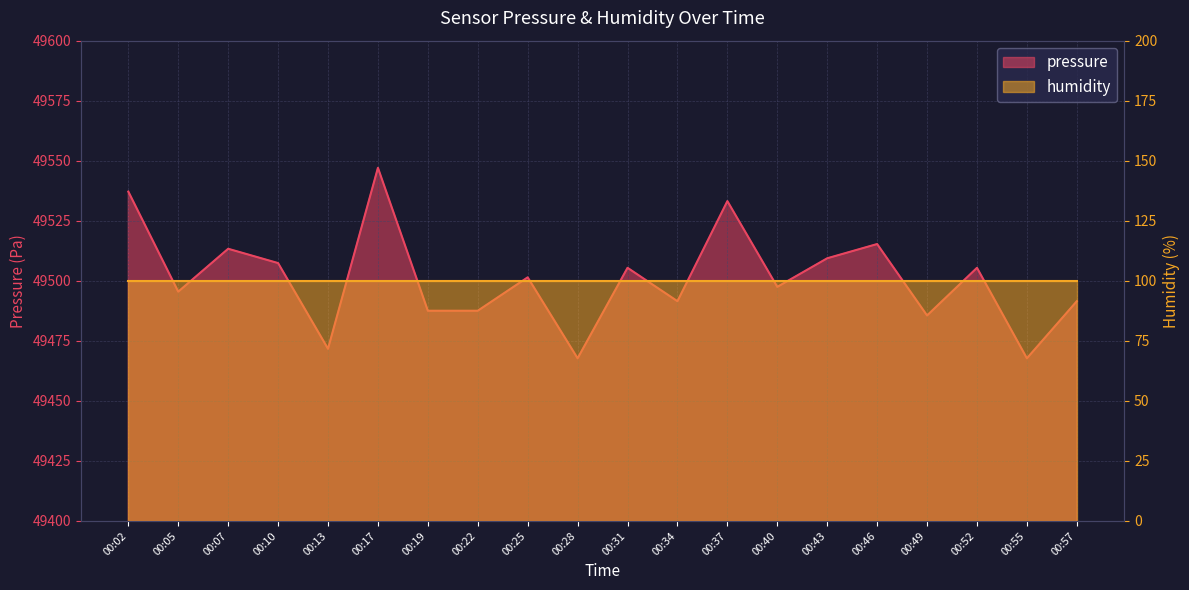

List the labels in order of value, smallest first.

00:28, 00:55, 00:13, 00:49, 00:19, 00:22, 00:34, 00:57, 00:05, 00:40, 00:25, 00:31, 00:52, 00:10, 00:43, 00:07, 00:46, 00:37, 00:02, 00:17